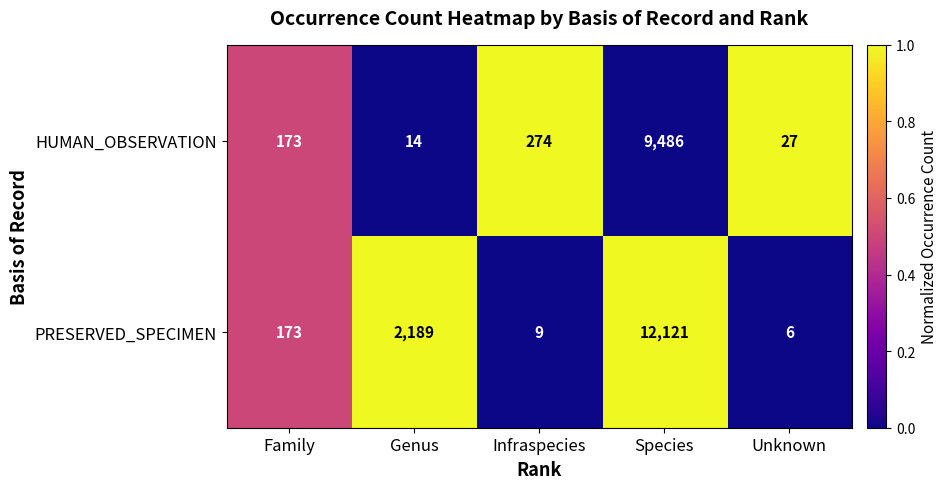

Which series has the largest range (max minus min)?

PRESERVED_SPECIMEN